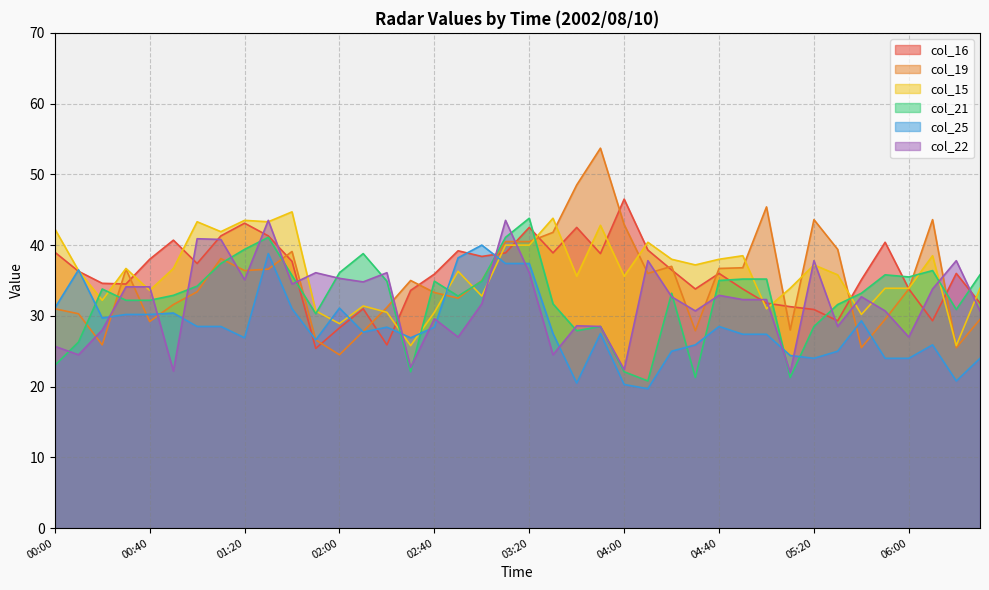

Between 04:40 and 02:00, which is larger?

04:40